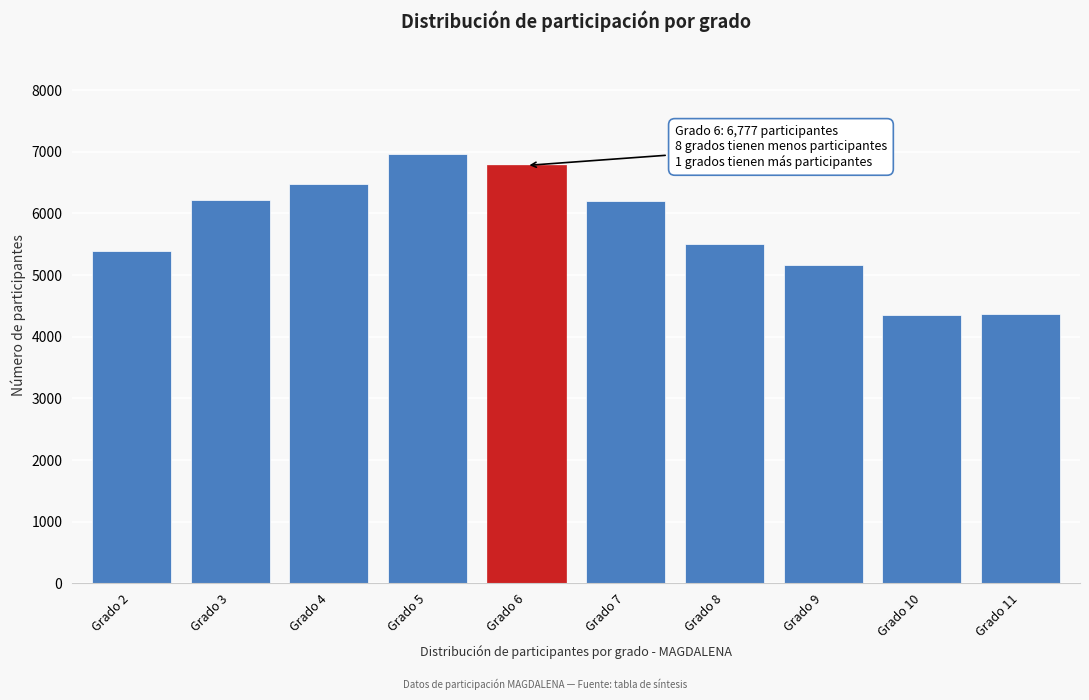

What is the ratio of the value at Grado 8 to the value at Grado 5?

0.8